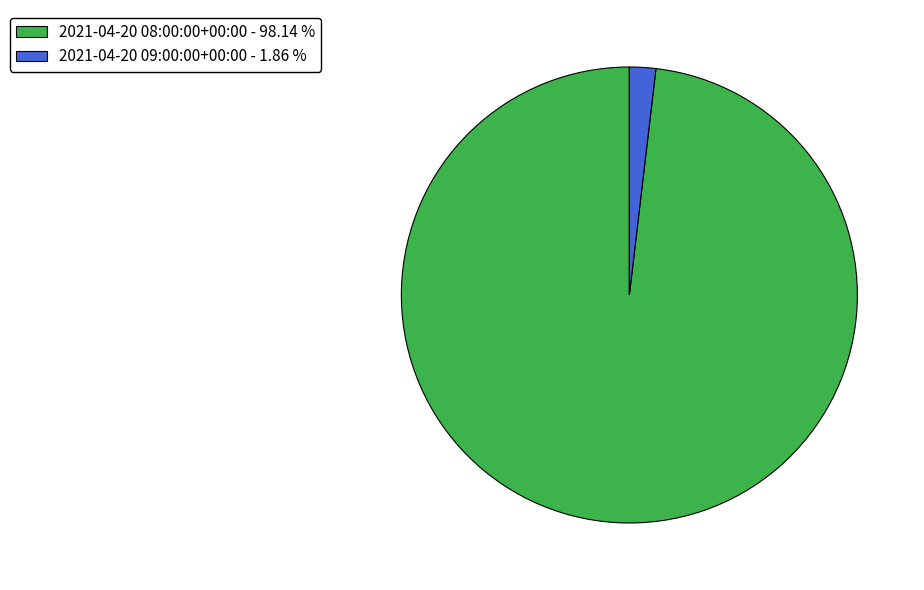

Does any single category account for the majority?

Yes